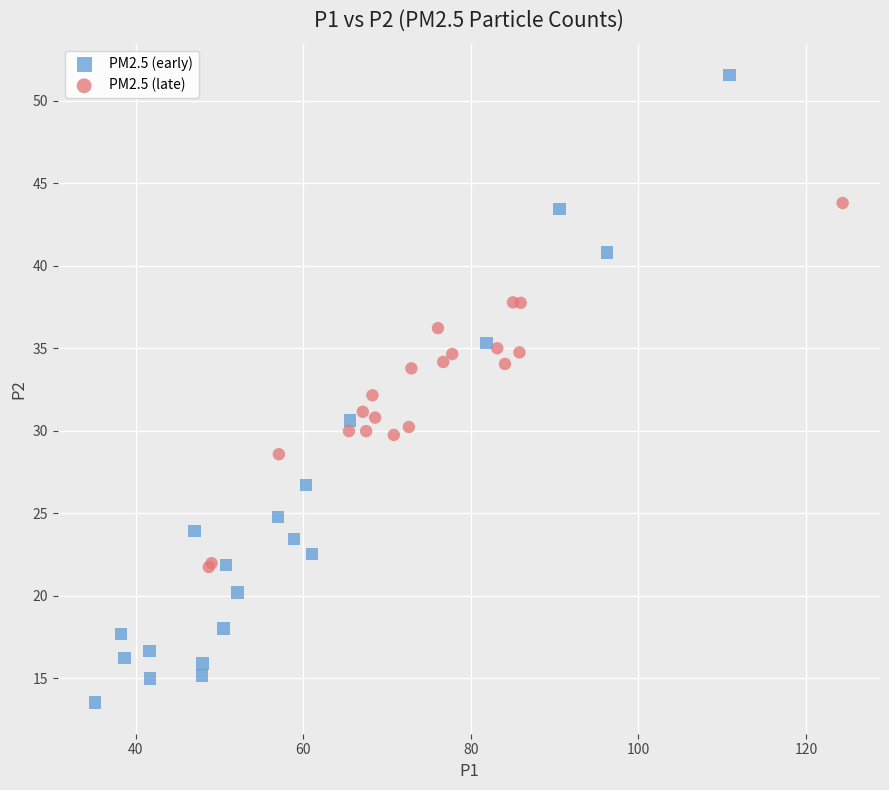

Which series contains the highest Y value?

PM2.5 (early)